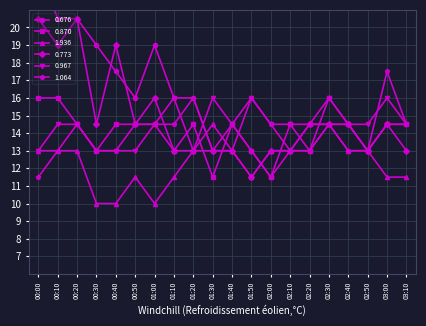

What is the difference between the highest and lowest values at 02:30?

1.5